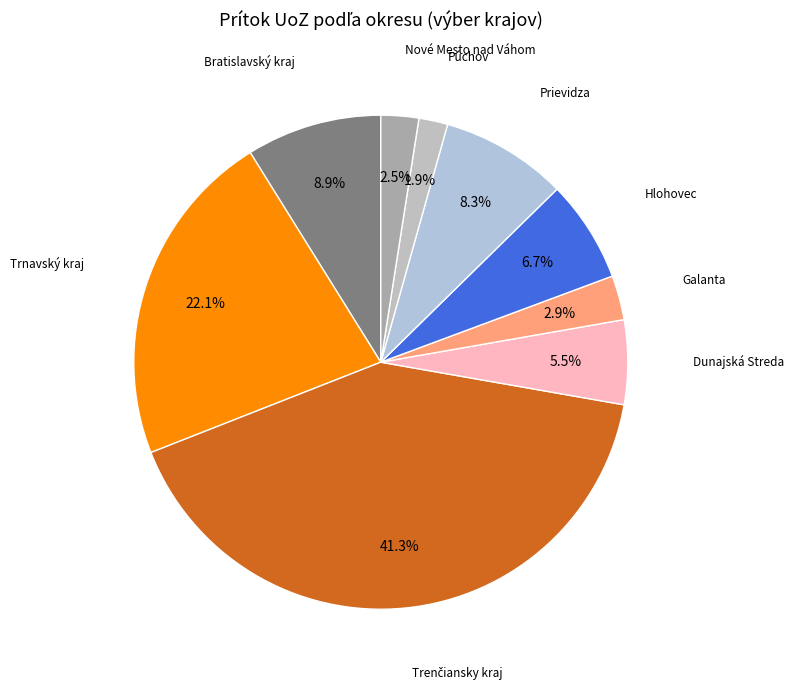

Rank the categories by value from lowest to highest.

Púchov, Nové Mesto nad Váhom, Galanta, Dunajská Streda, Hlohovec, Prievidza, Bratislavský kraj, Trnavský kraj, Trenčiansky kraj